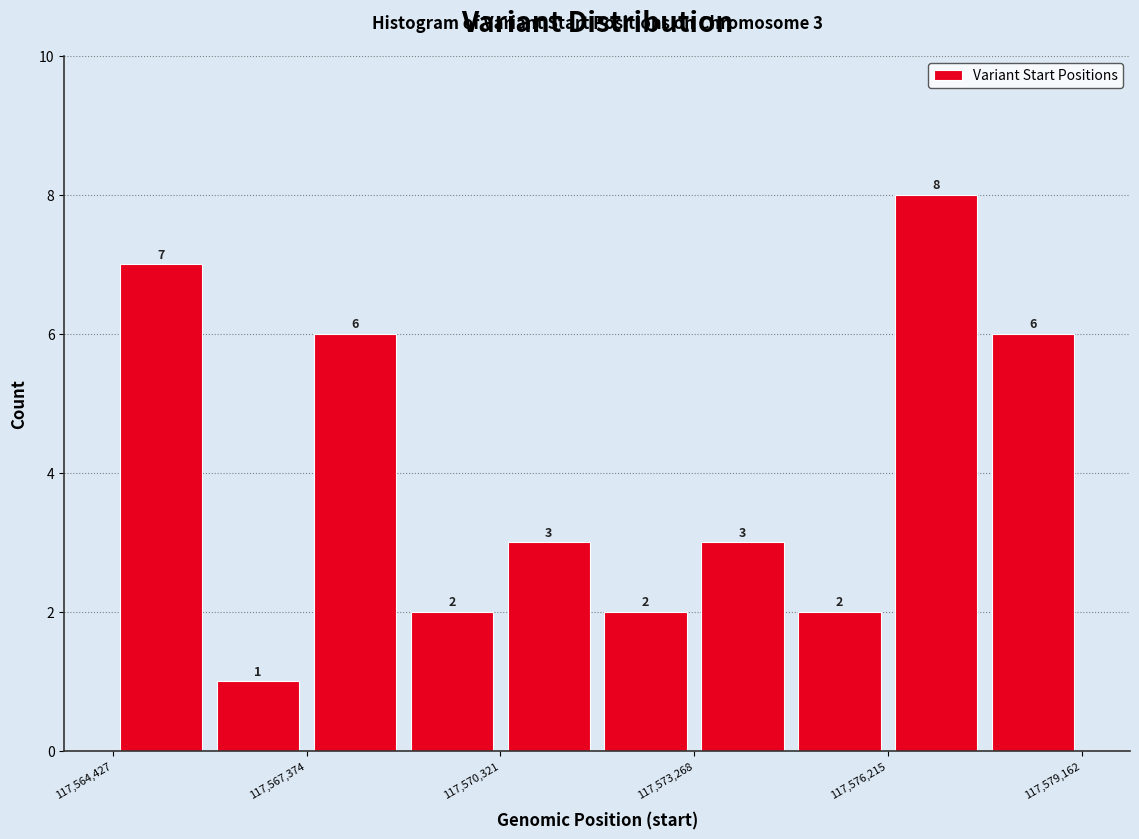

Read against the x-axis, roughly where is the centre of the tallest bar?

117577000